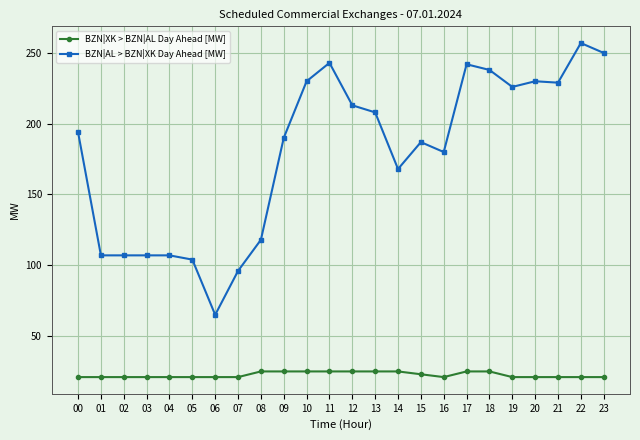

What is the value of the BZN|AL > BZN|XK Day Ahead [MW] point at the 16th from the left?

187